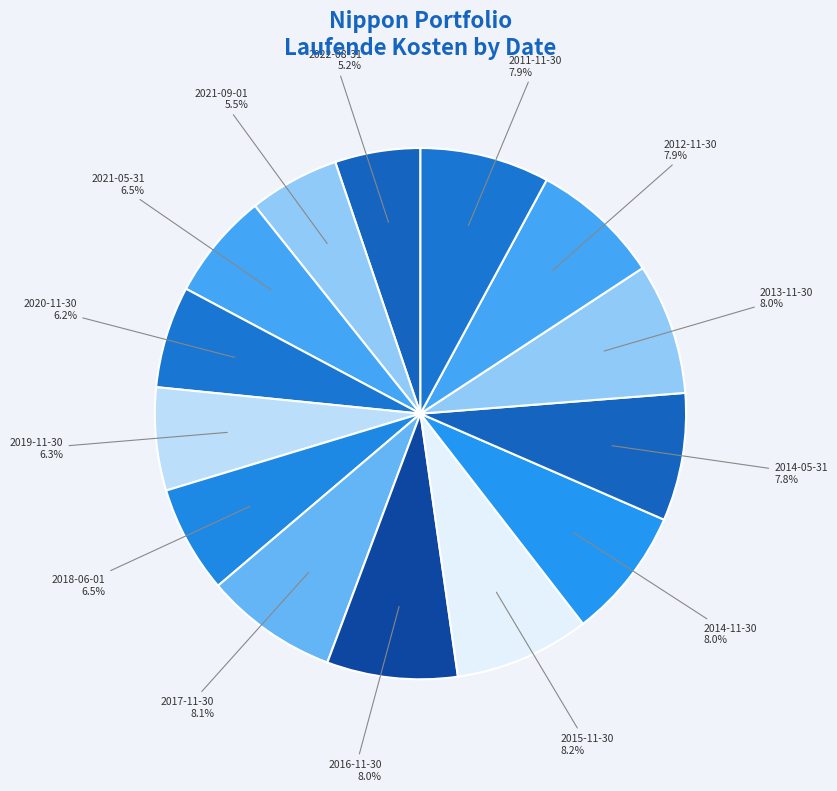

What is the largest slice in the pie chart?

2015-11-30